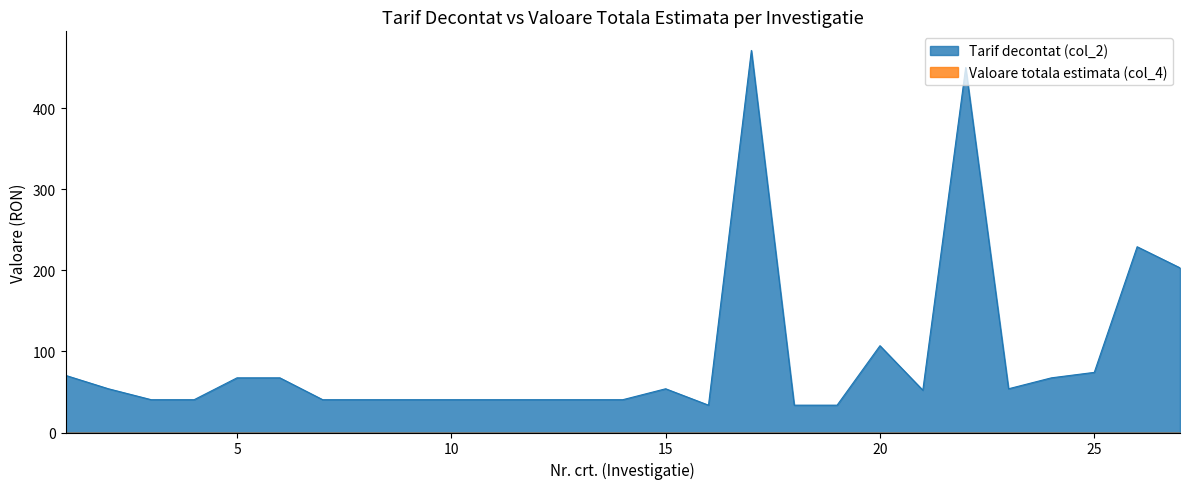

Does the chart display data point markers on the line(s)?

No